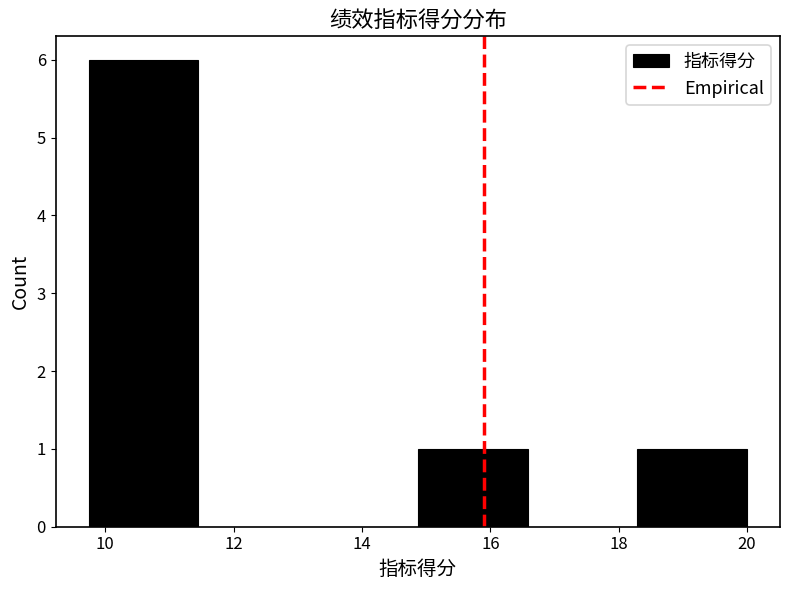

Over which range of the x-axis is the bar tallest?

9.8 to 11.4